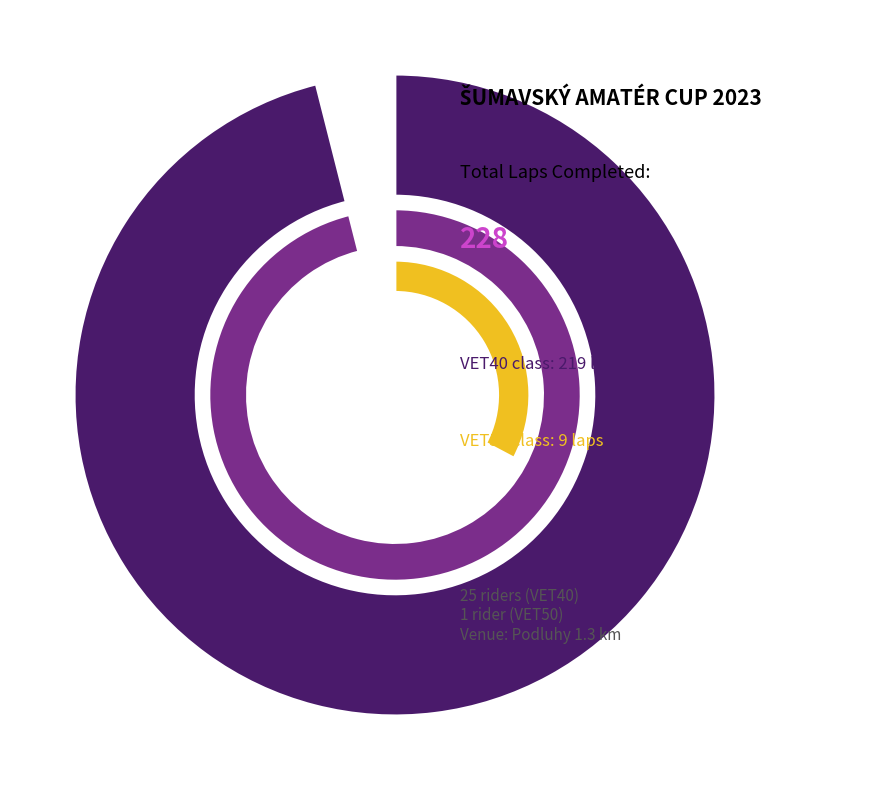

What percentage is the VET40 slice, to the nearest percent?

96%